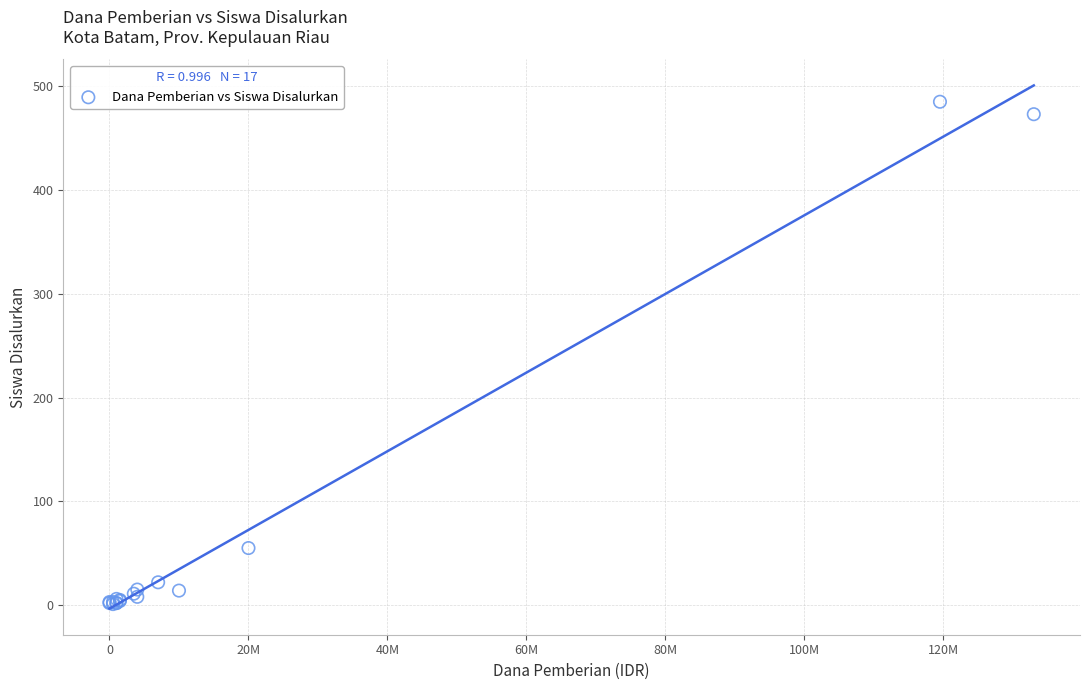

What Y value in the scatter plot is closest to 243?

55